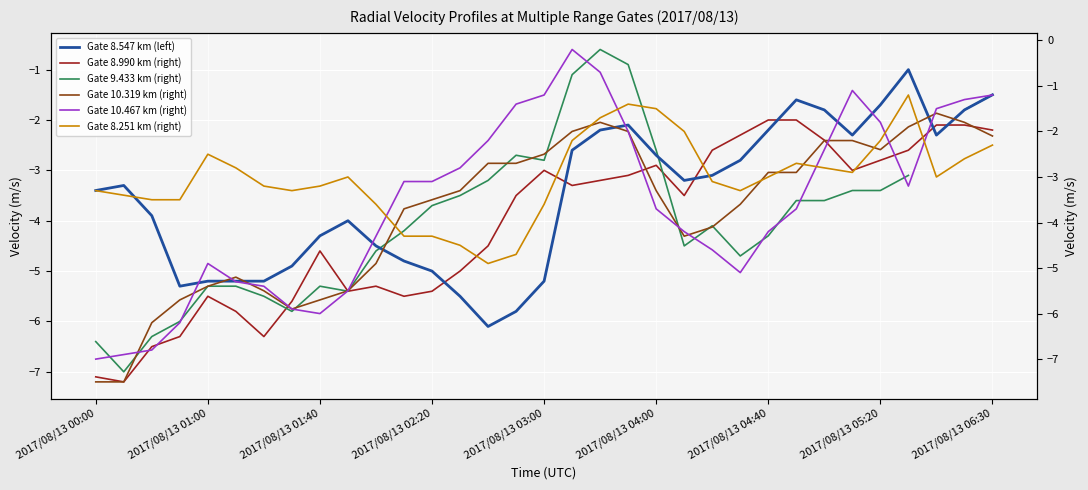

Which category has the highest value in the Gate 10.319 km (right) series?

30